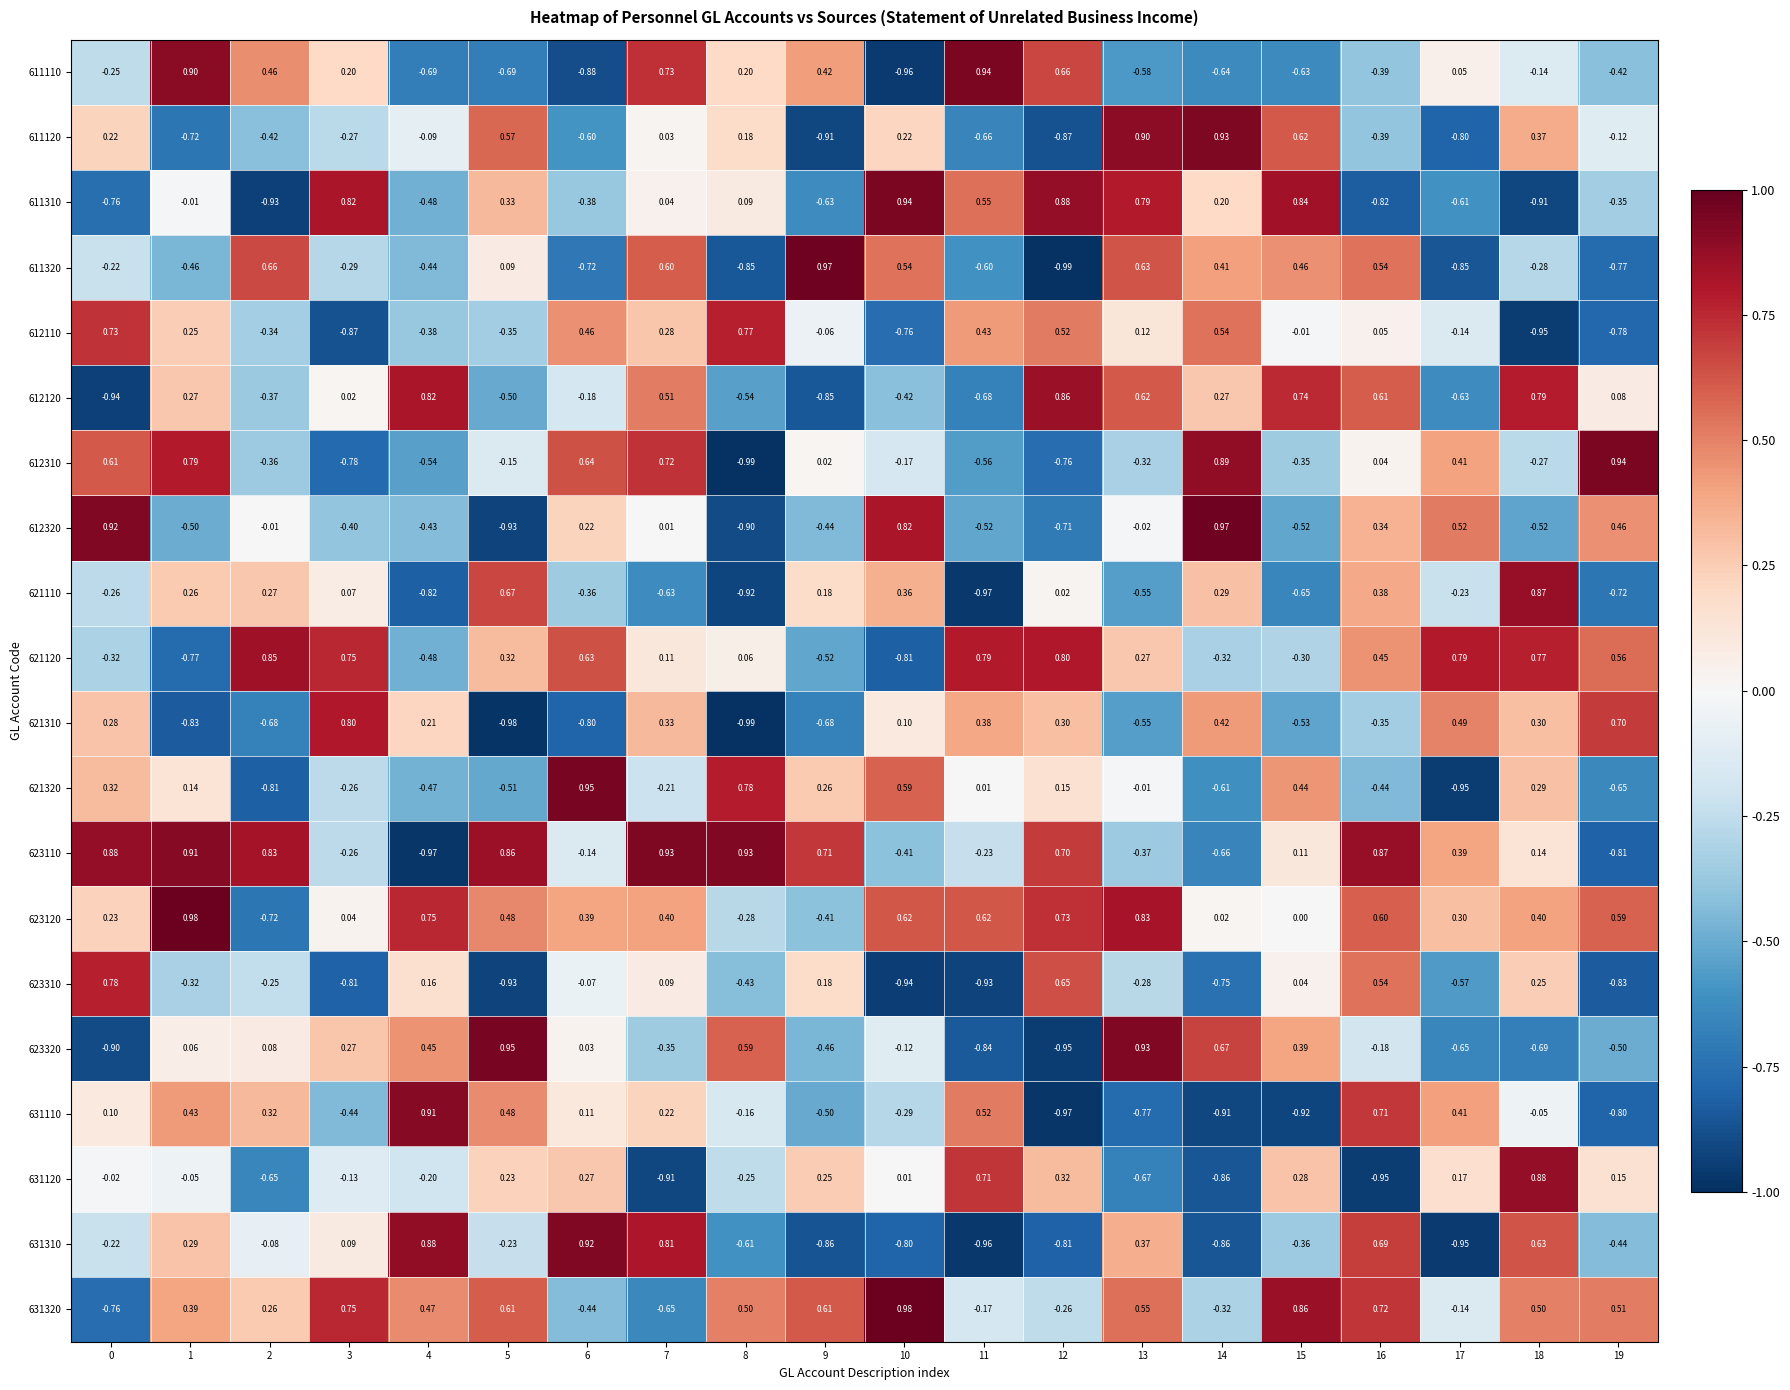

Which label corresponds to the largest value in the chart?

10